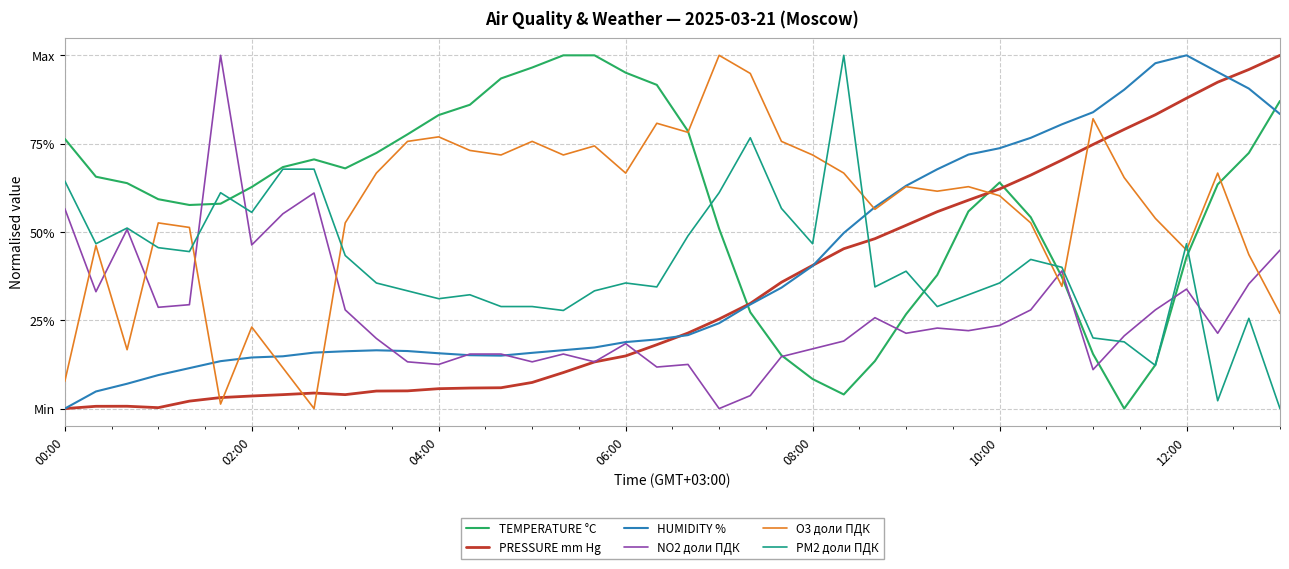

What are all the series names shown in the legend?

TEMPERATURE °C, PRESSURE mm Hg, HUMIDITY %, NO2 доли ПДК, O3 доли ПДК, PM2 доли ПДК